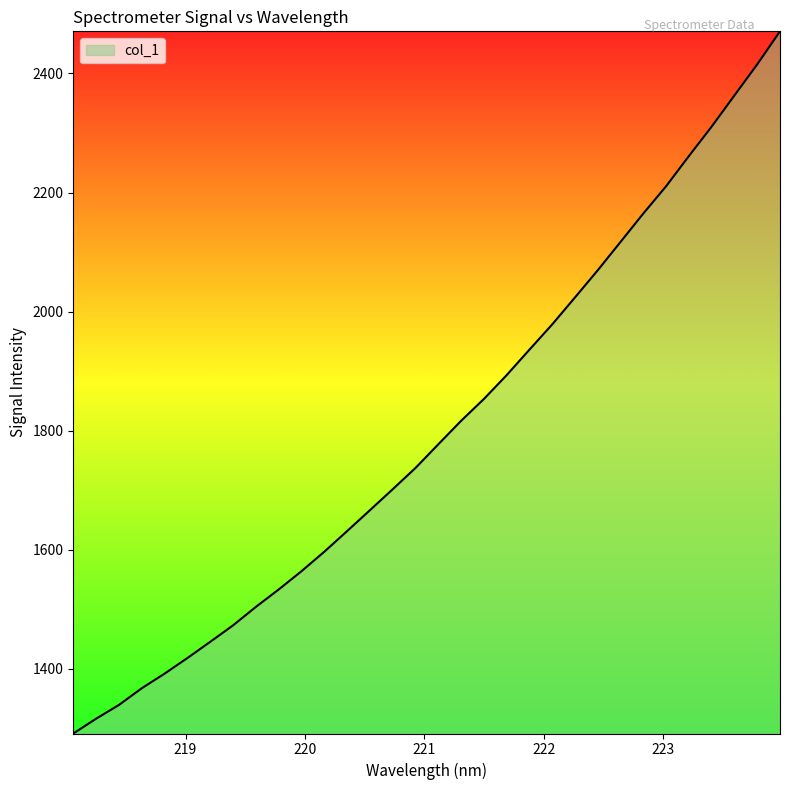

What is the greatest value displayed?

2470.7